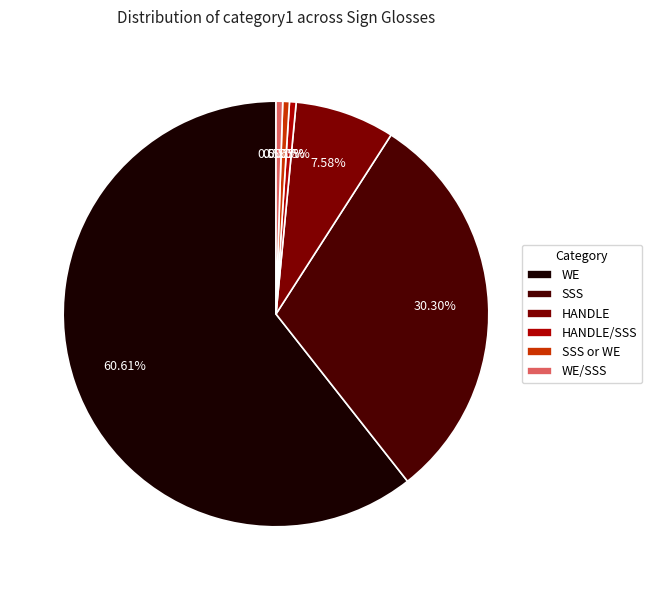

What is the total percentage of SSS and WE?

90.9%